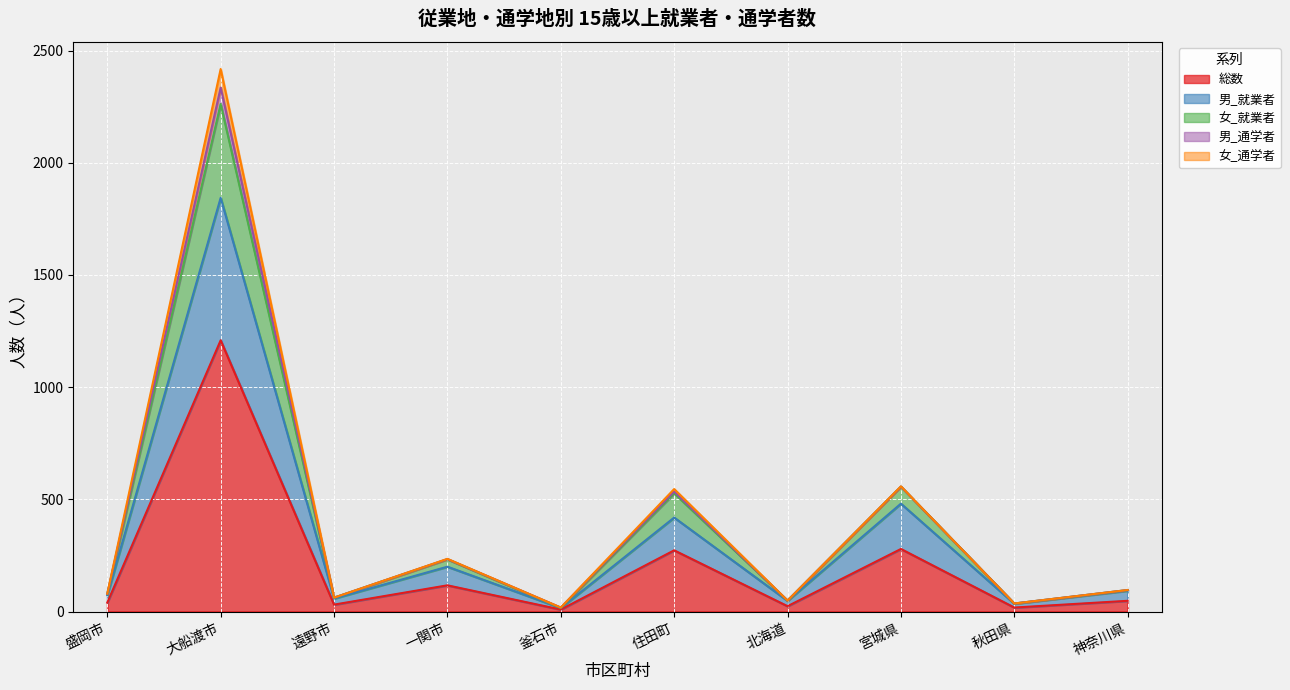

Read the 総数 value at 盛岡市.

40